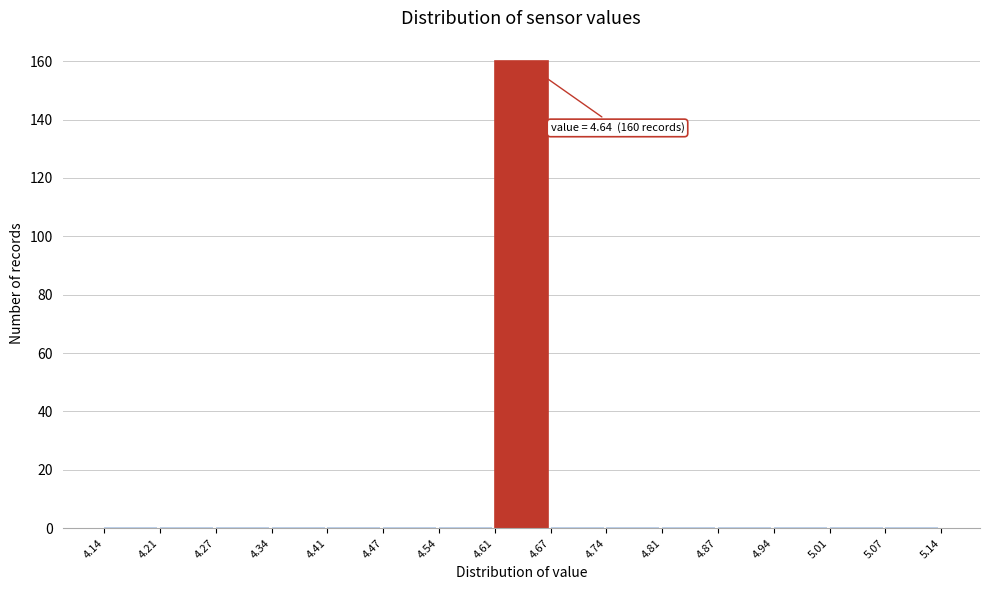

Over which range of the x-axis is the bar tallest?

4.61 to 4.67